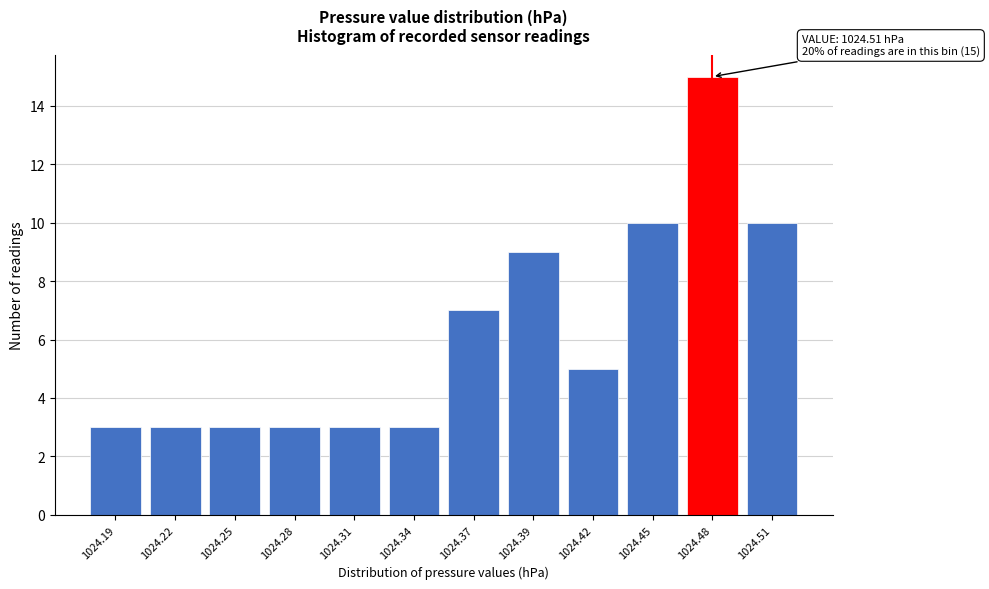

Reading right to left, what are all the values shown in this chart?

1024.51=10	1024.48=15	1024.45=10	1024.42=5	1024.39=9	1024.37=7	1024.34=3	1024.31=3	1024.28=3	1024.25=3	1024.22=3	1024.19=3